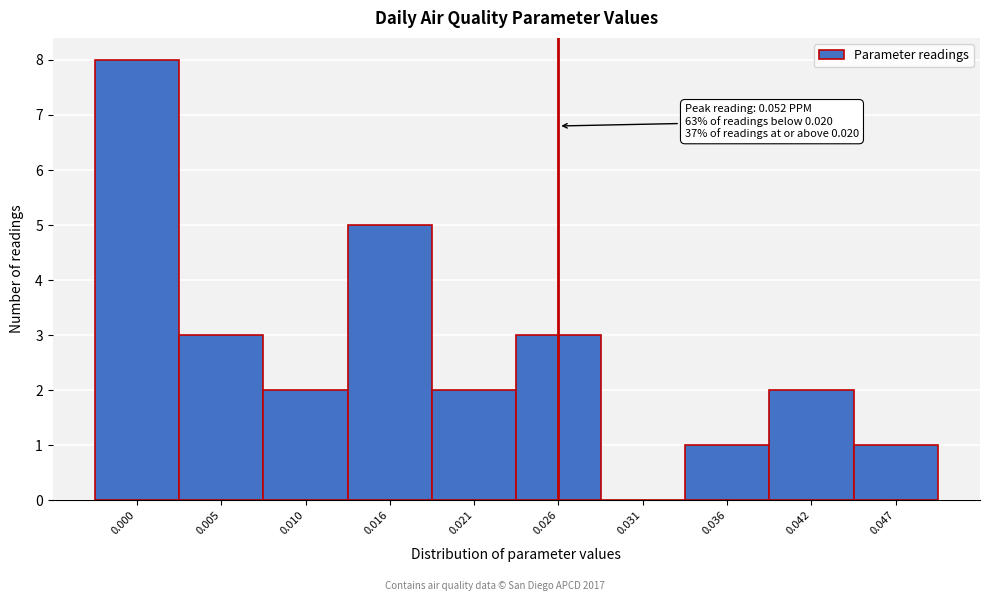

Reading right to left, list all the values displayed in this chart.

0.047=1	0.042=2	0.036=1	0.031=0	0.026=3	0.021=2	0.016=5	0.010=2	0.005=3	0.000=8